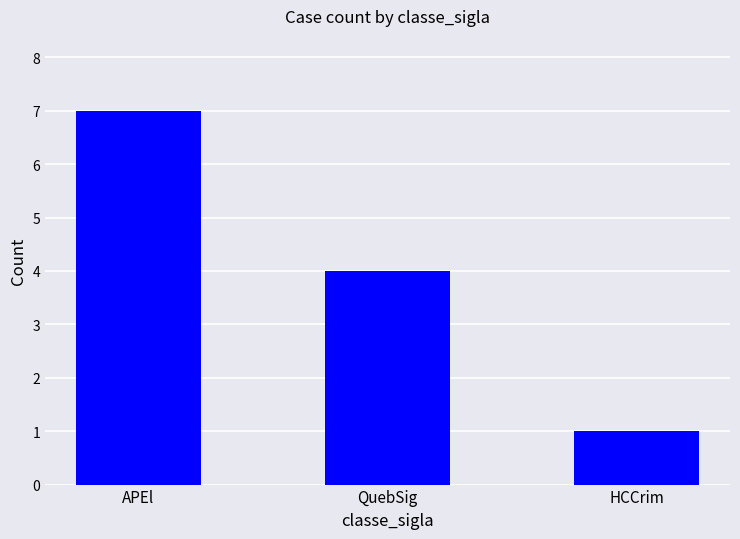

What is the difference between the maximum and second lowest values?

3